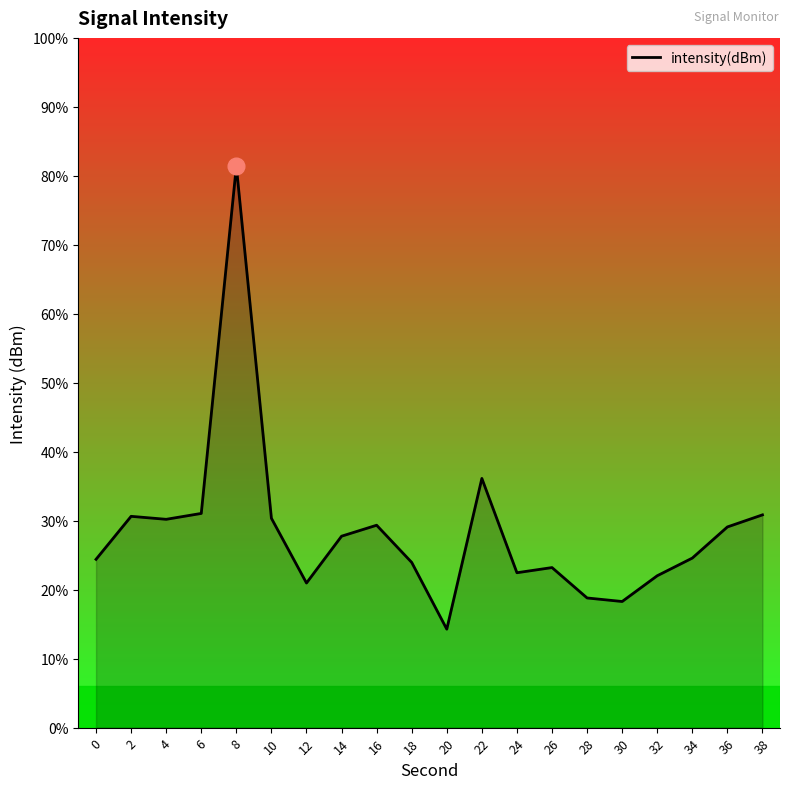

What is the value of the 16th point from the left?

-135.4